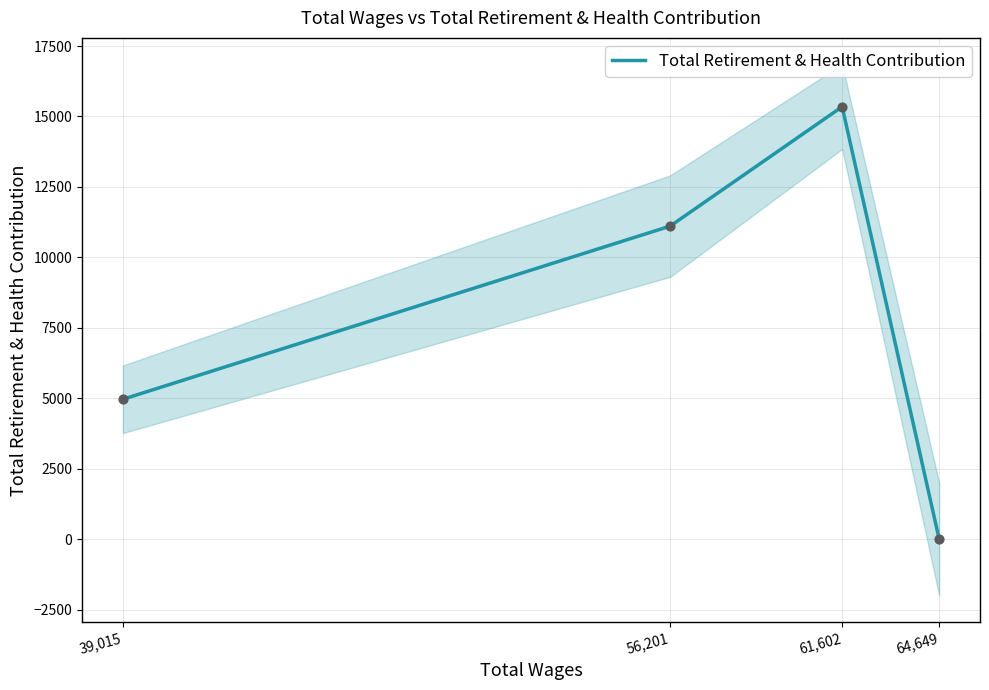

What is the change in value from 56,201 to 64,649?

-11110